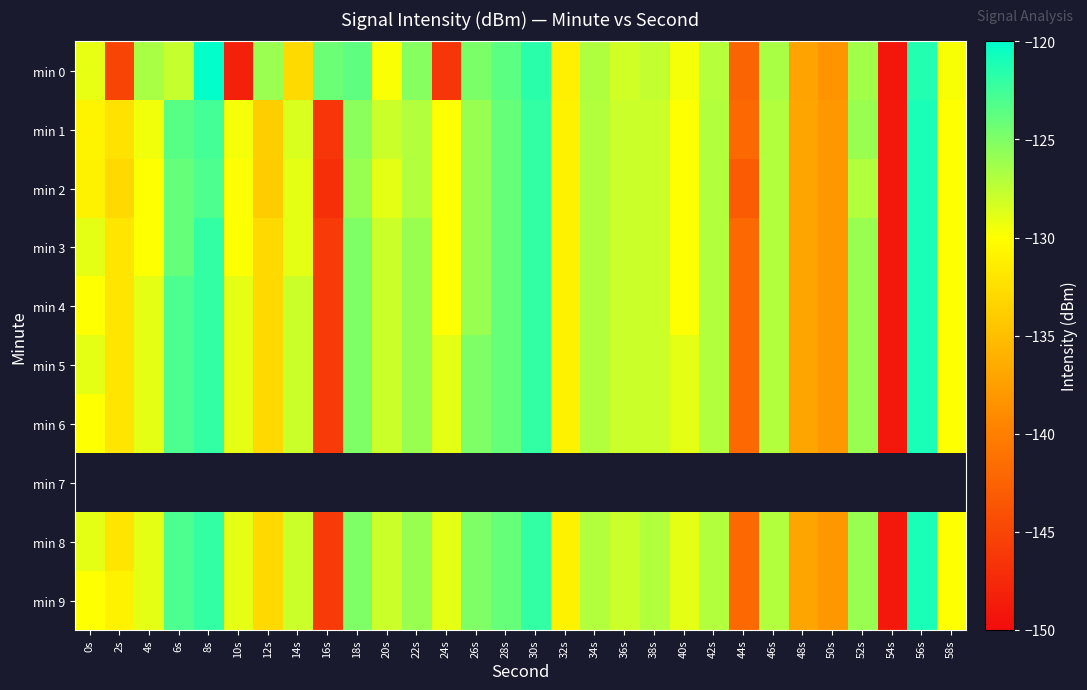

Which series has the widest spread of values?

min 0